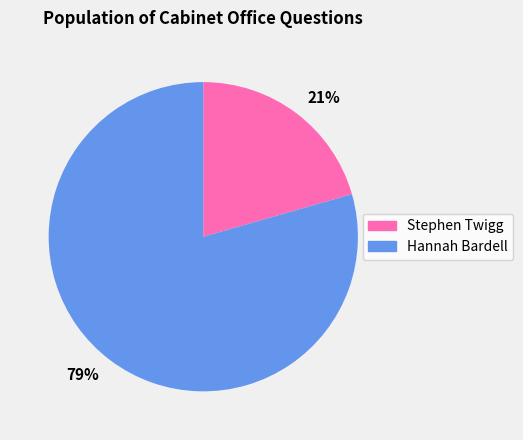

What is the largest slice in the pie chart?

79%